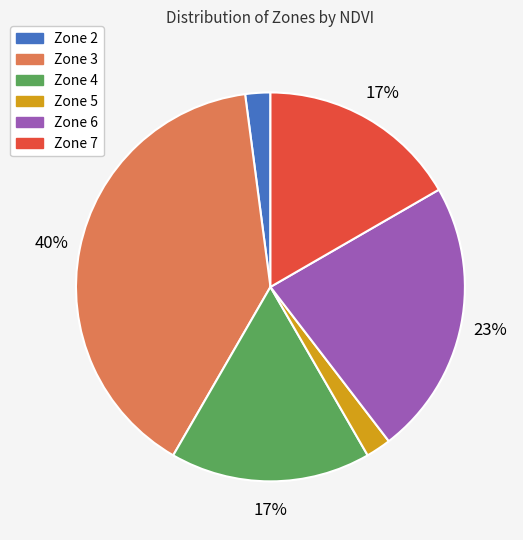

The Zone 2 slice represents 2% of the pie. True or false?

True